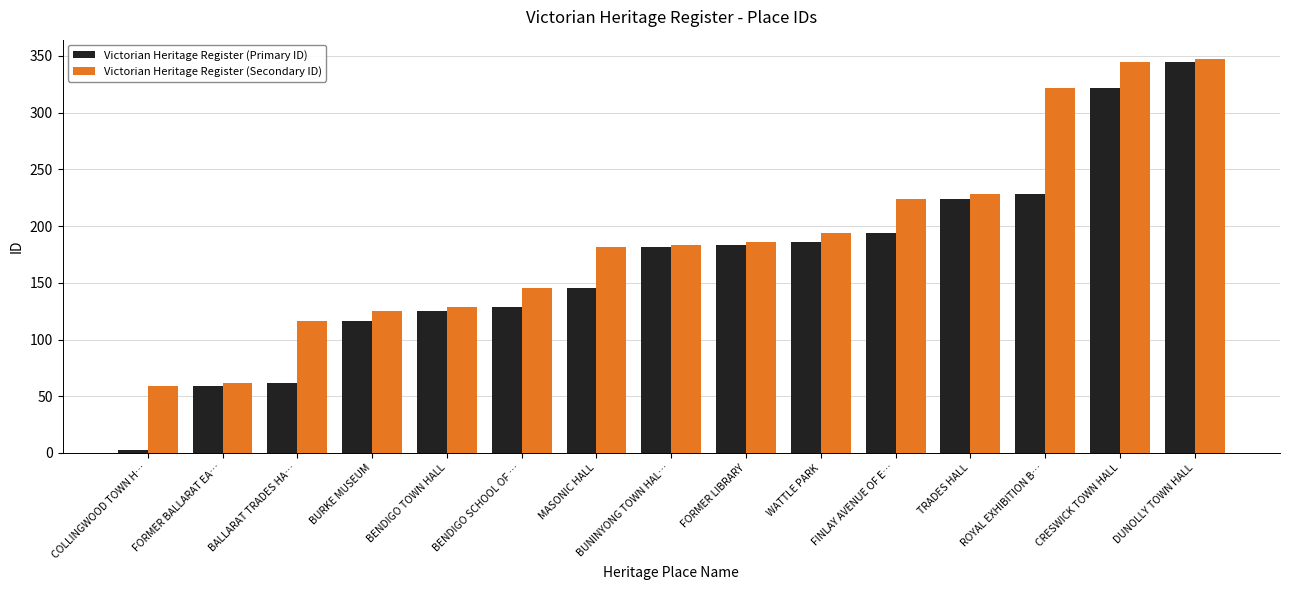

At which label does Victorian Heritage Register (Secondary ID) reach its minimum?

COLLINGWOOD TOWN H…